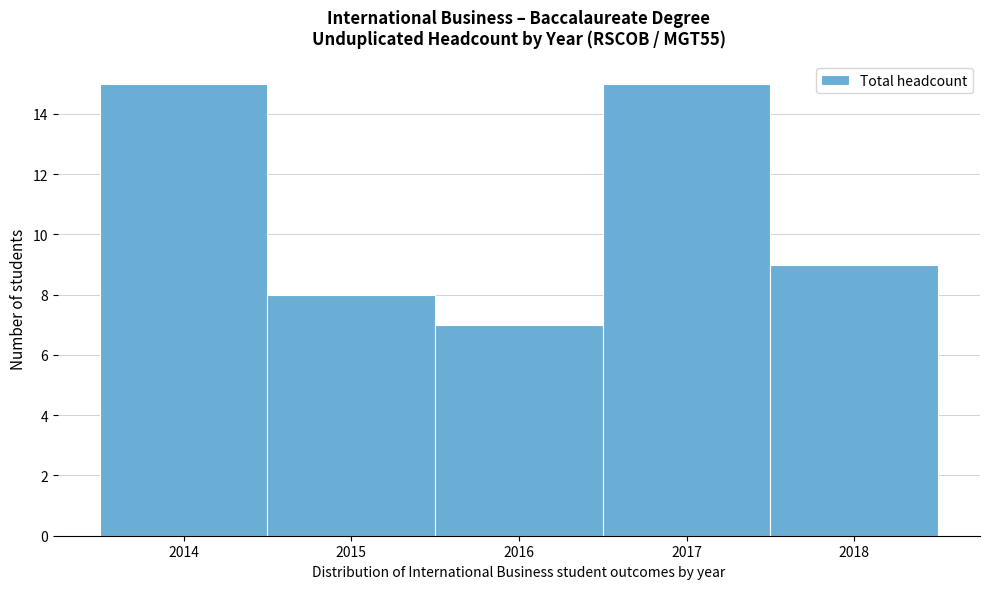

Reading left to right, list all the values displayed in this chart.

15	8	7	15	9